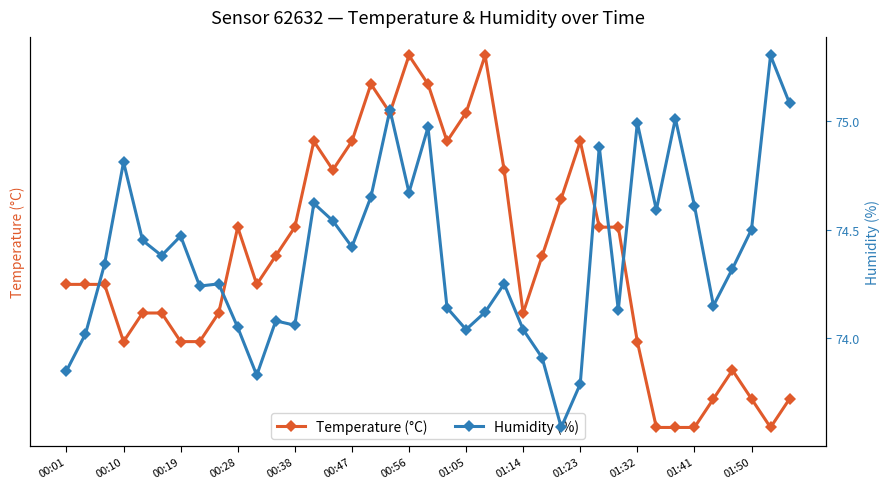

True or false: Humidity (%) and Temperature (°C) cross at least once.

False